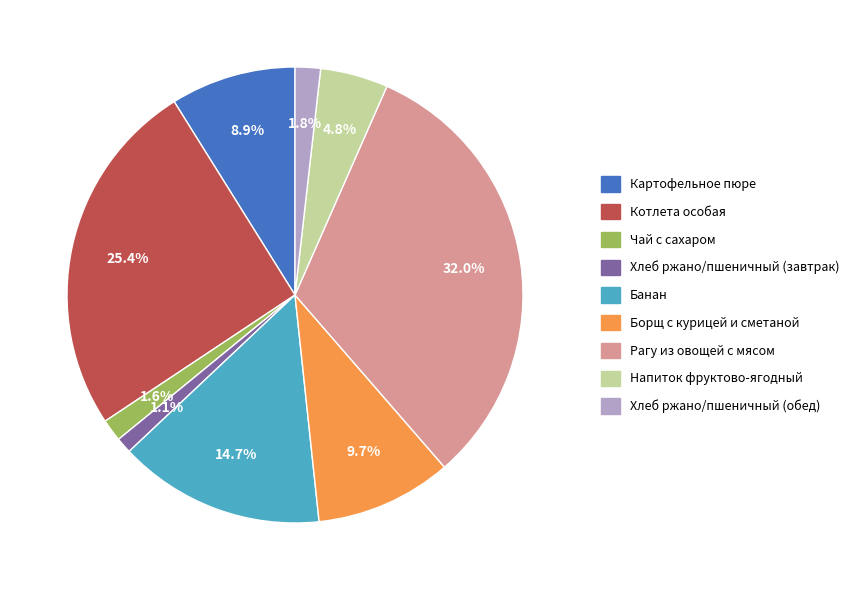

Does any single category account for the majority?

No